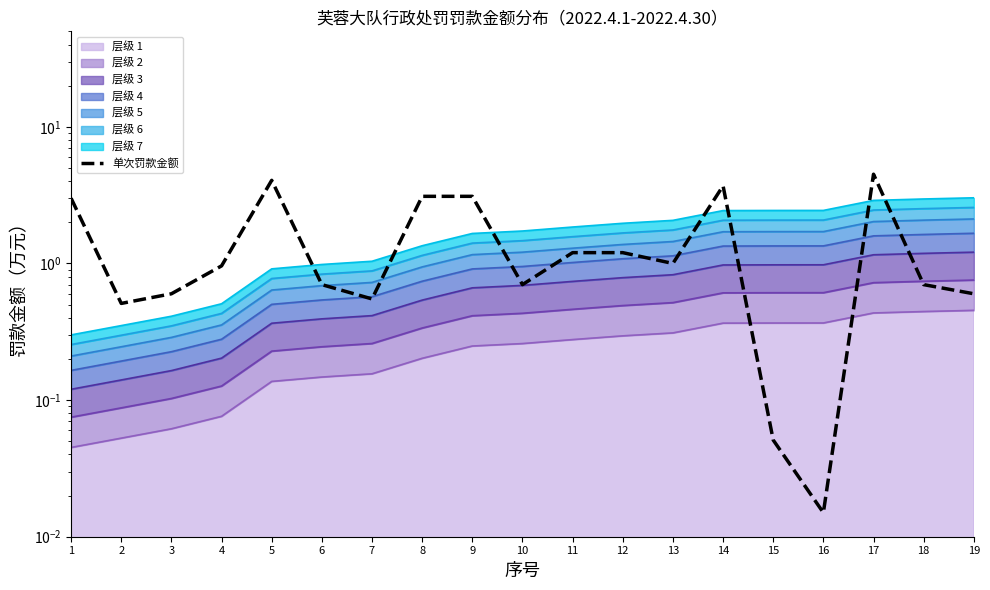

What is the value of the 19th point from the left?

0.6